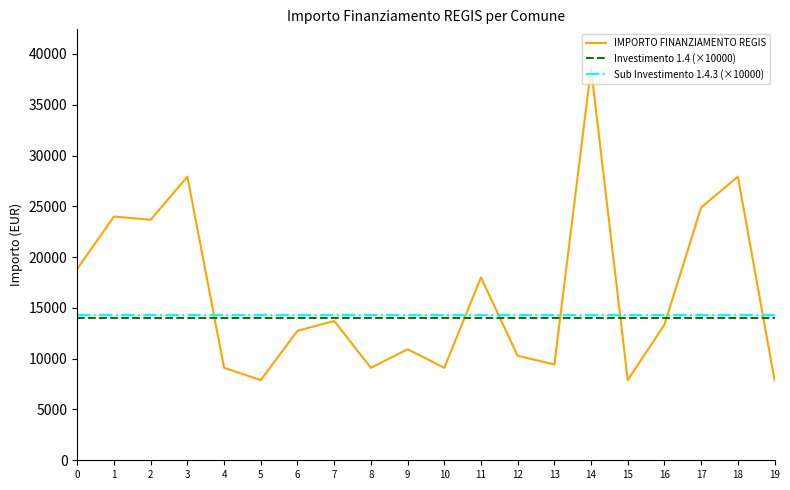

What is the smallest value displayed?

7891